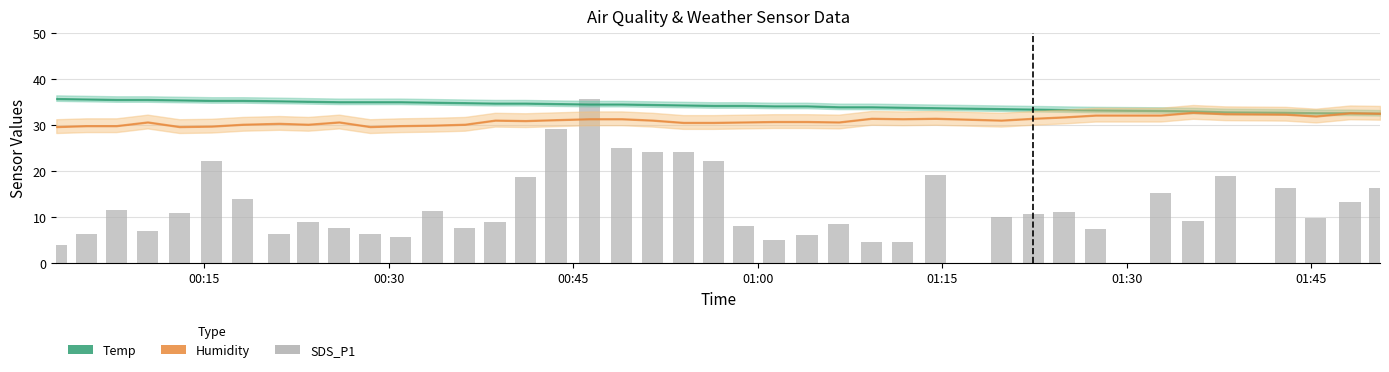

Are the bars grouped side by side (vs. stacked)?

No